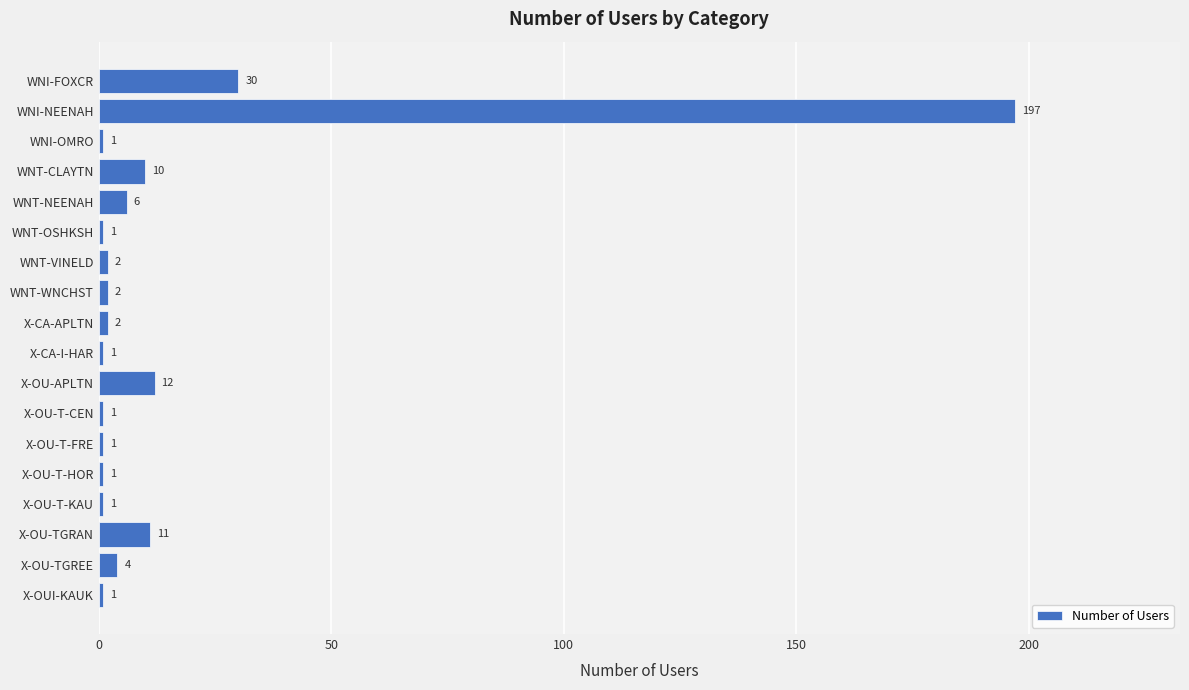

What is the sum of all values?

284